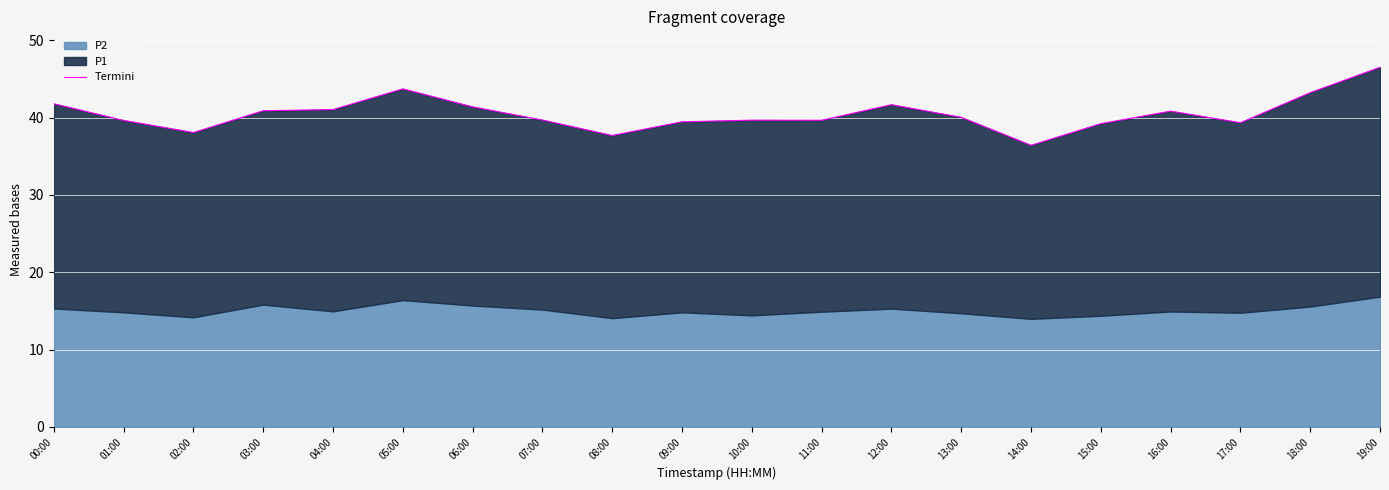

At which category does the chart reach its minimum across all series?

14:00